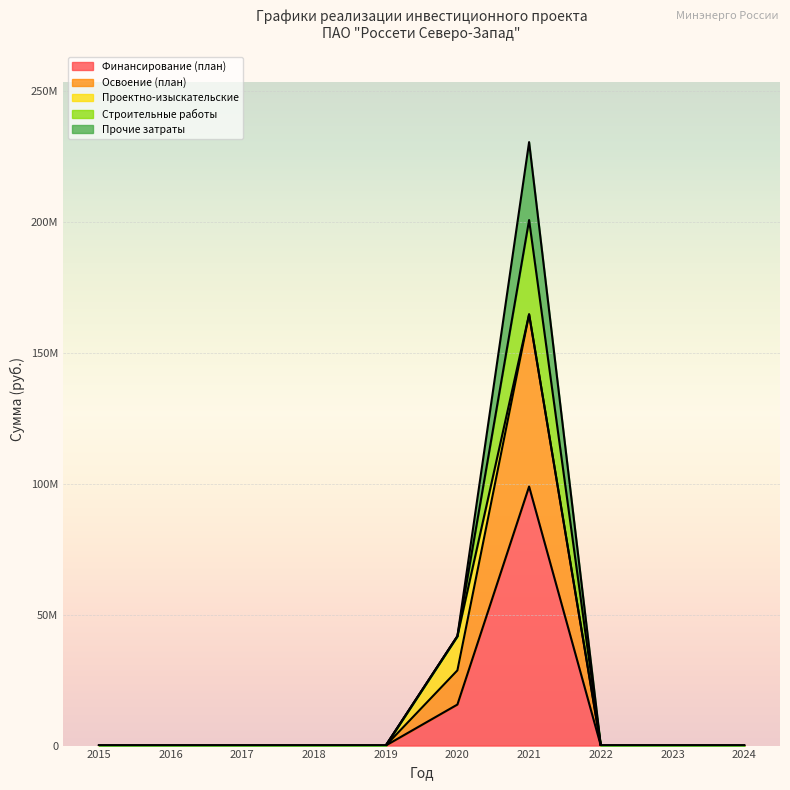

The value of Финансирование (план) at 2018 is 46965591. True or false?

False